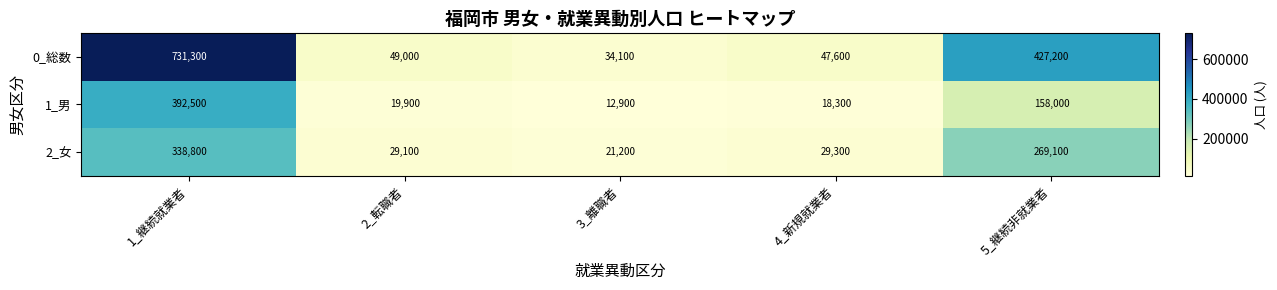

What is the greatest value displayed?

731300